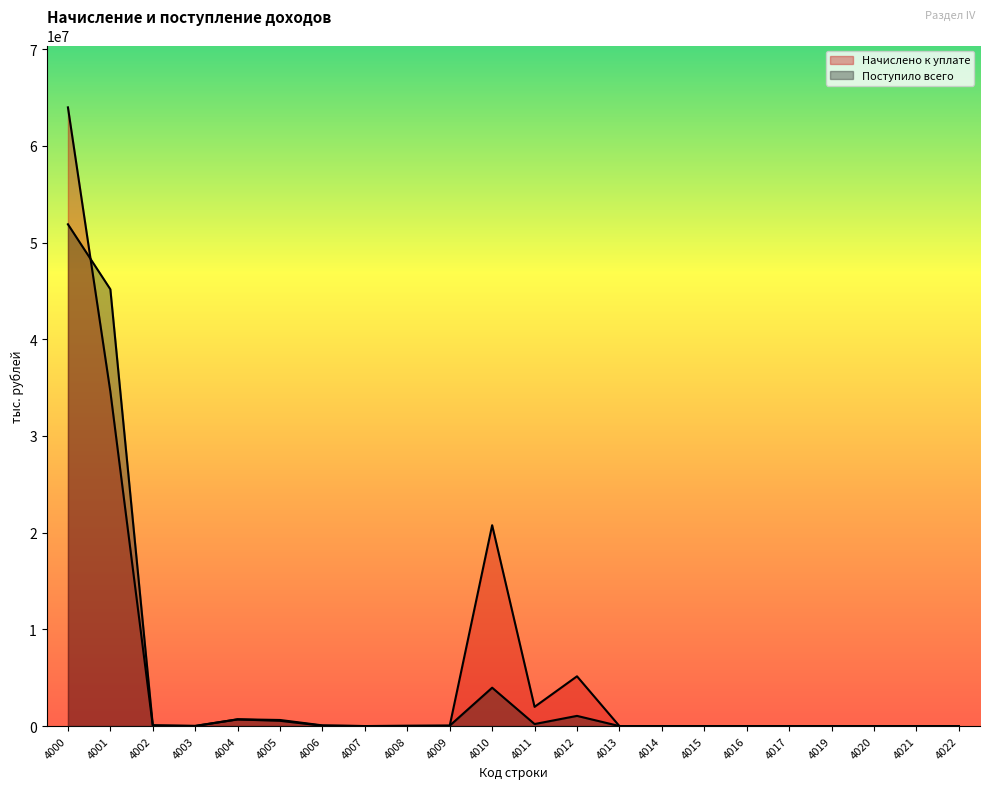

Is it true that Начислено к уплате equals 972387 at 4005?

False